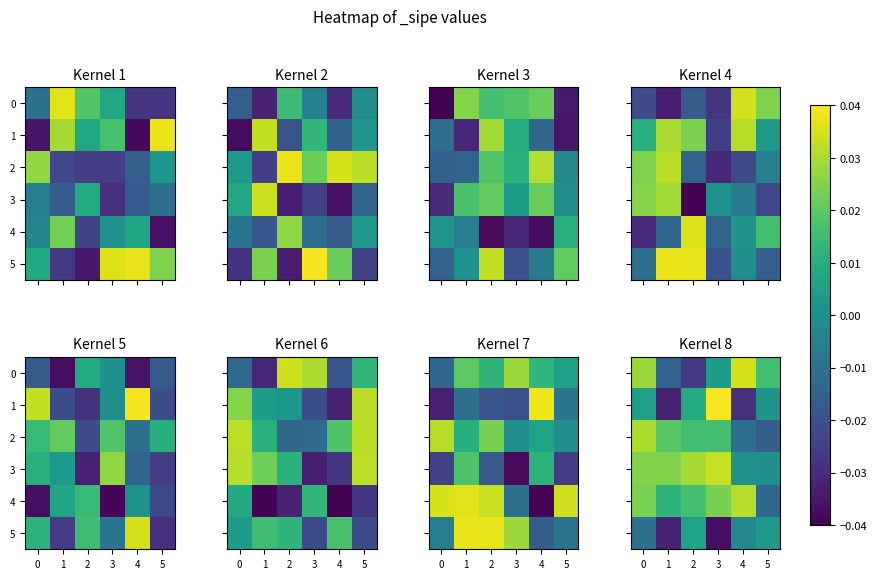

How many series are shown in this chart?

6